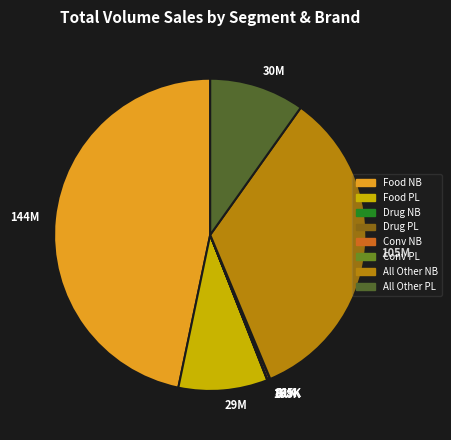

Which slice is the largest?

Food NB